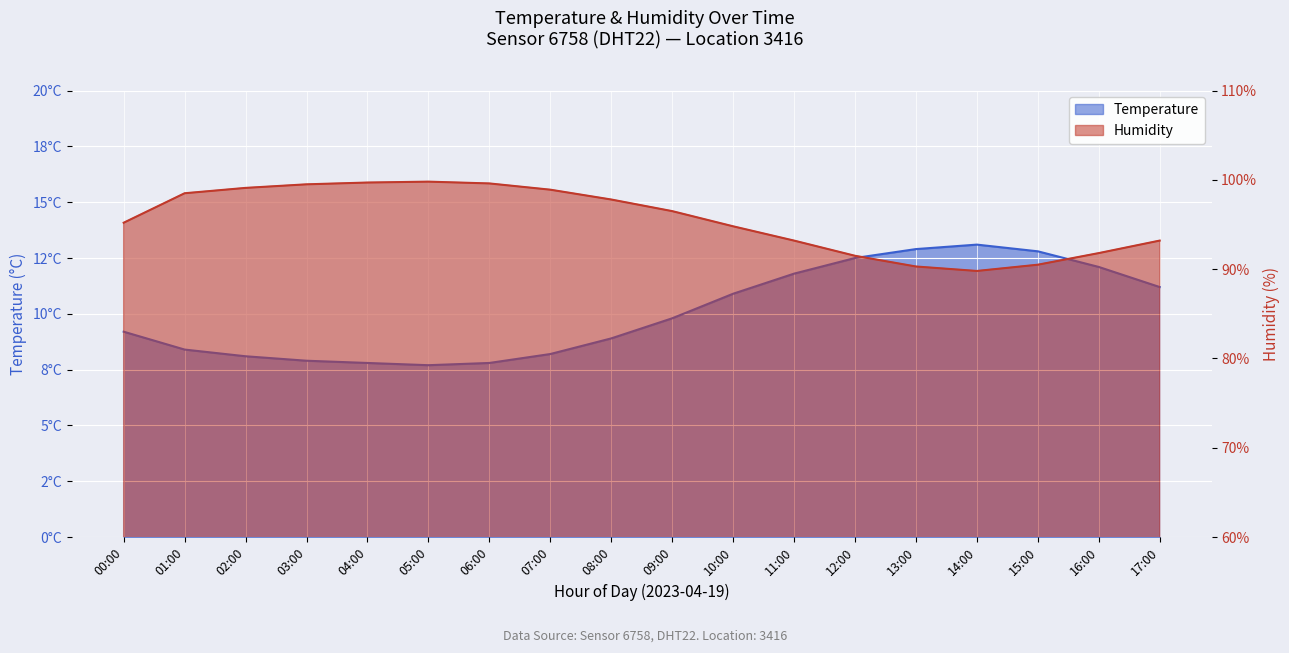

The temperature series shows 20.7 at 12:00. True or false?

False